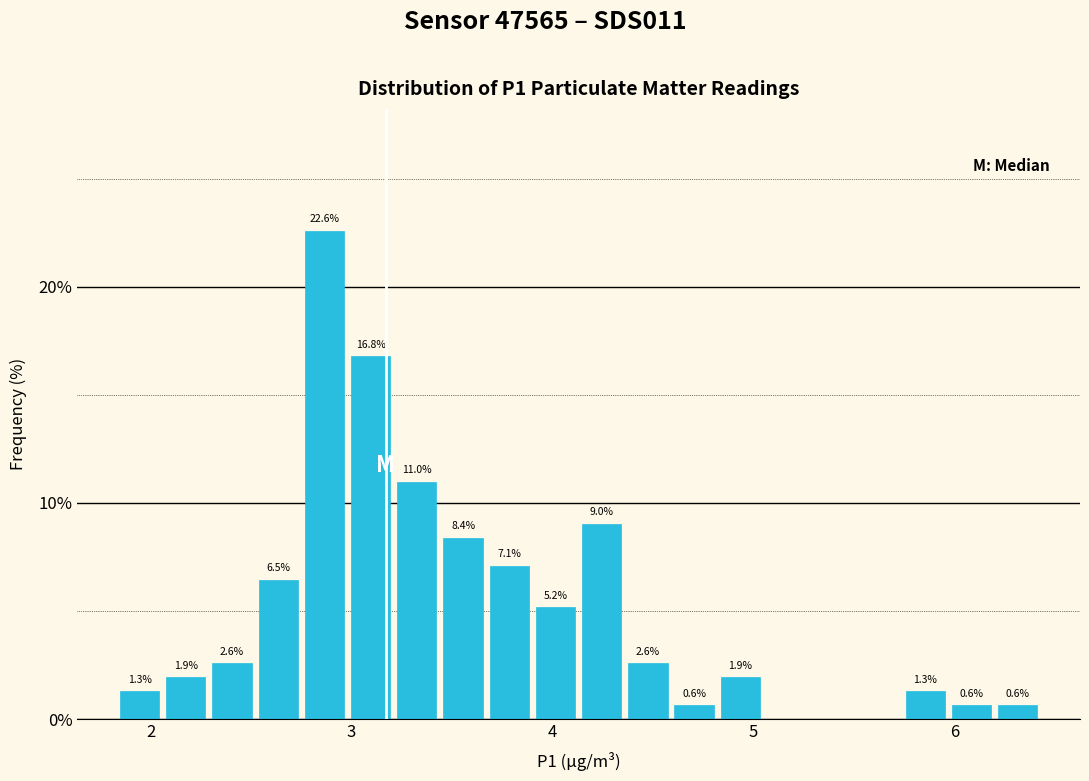

Around what value on the x-axis is the tallest bar? Give the approximate position of its centre, as read against the axis.

2.9